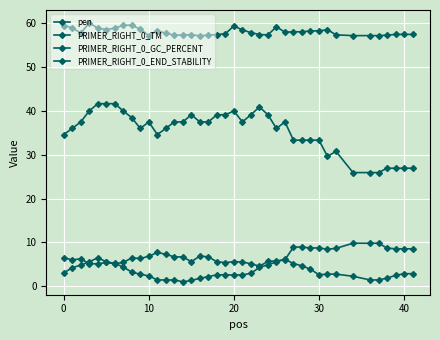

Which category has the lowest value in the pen series?

23